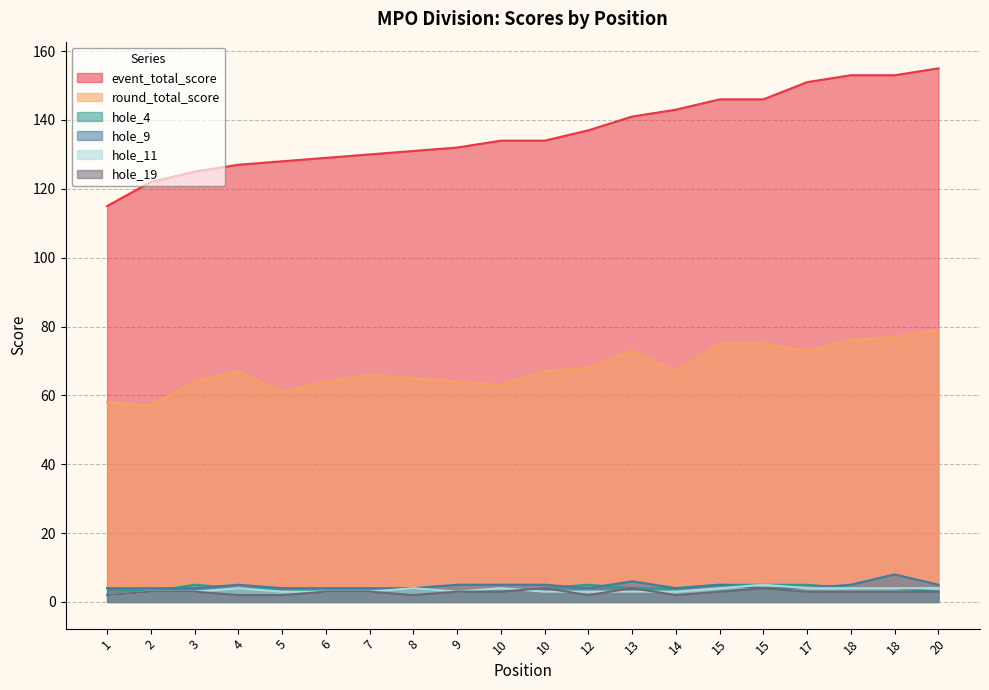

How many data points in event_total_score are above 134?

9